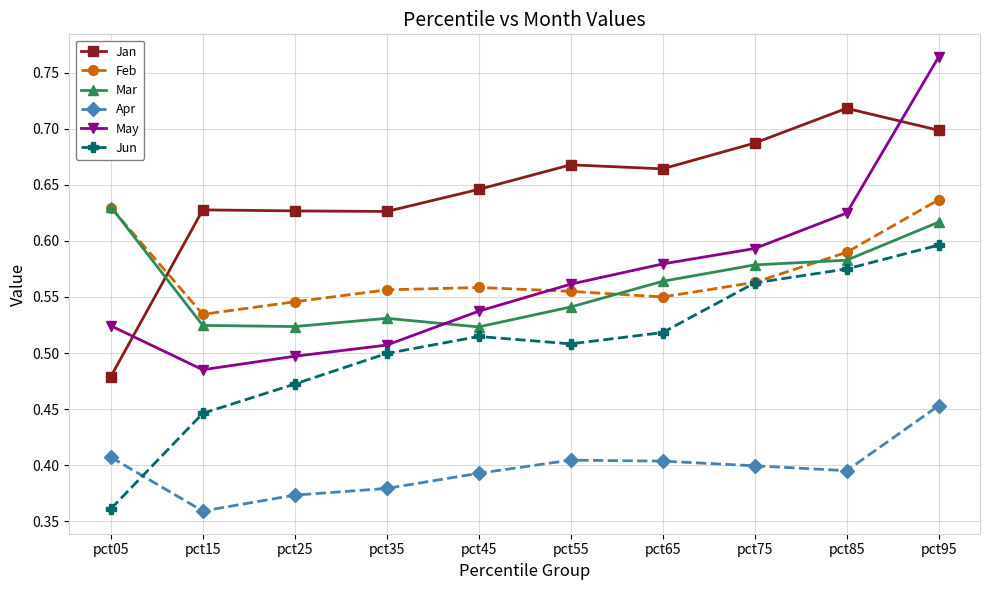

After their last crossing, which series has the higher values: Mar or Jan?

Jan